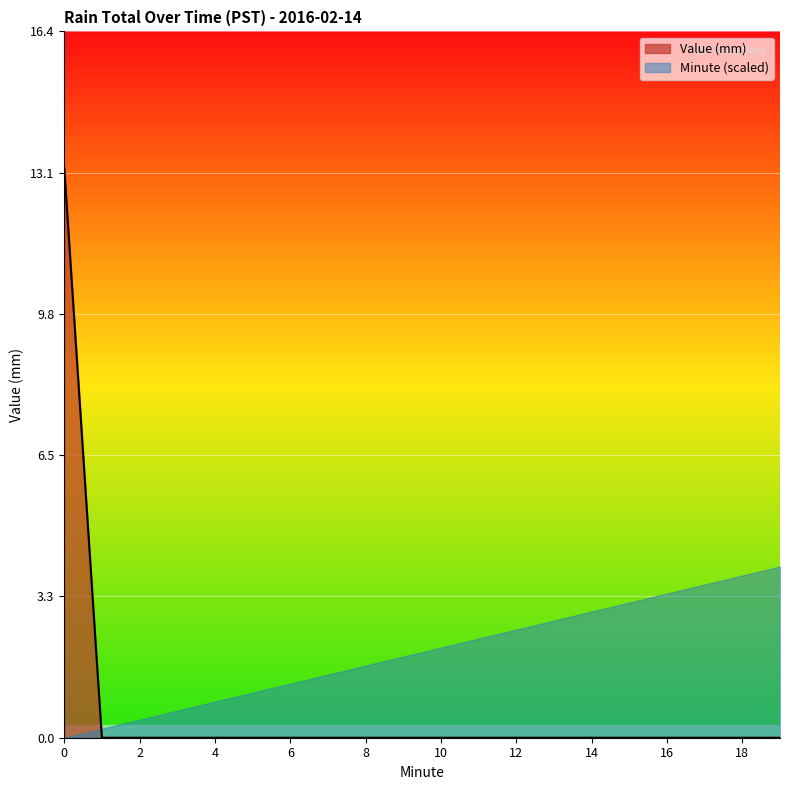

Is the value of Minute (scaled) at 8 greater than the value of Value (mm) at 12?

Yes